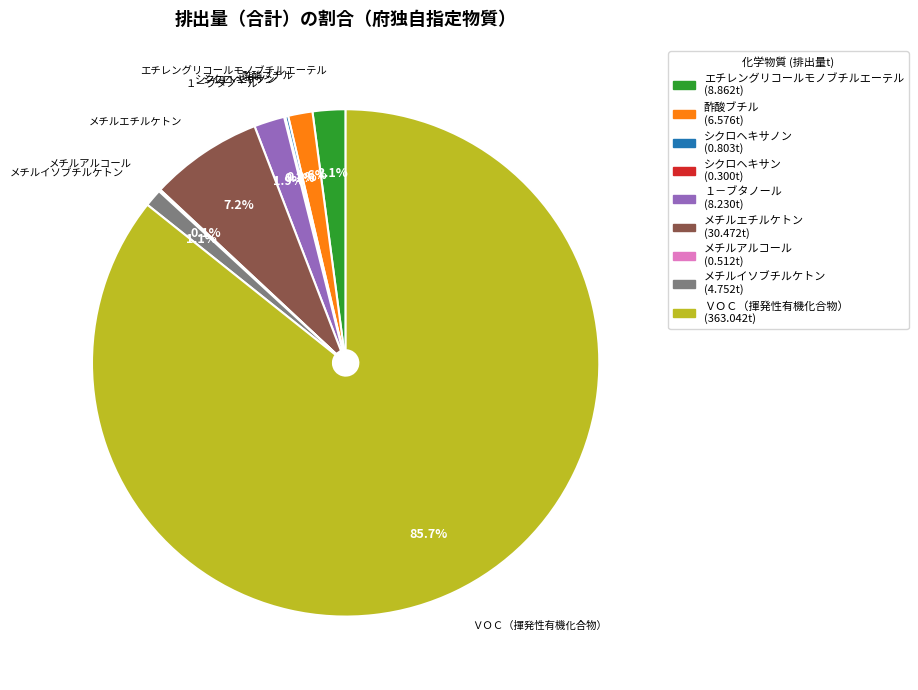

What portion of the pie excludes メチルエチルケトン?

92.8%